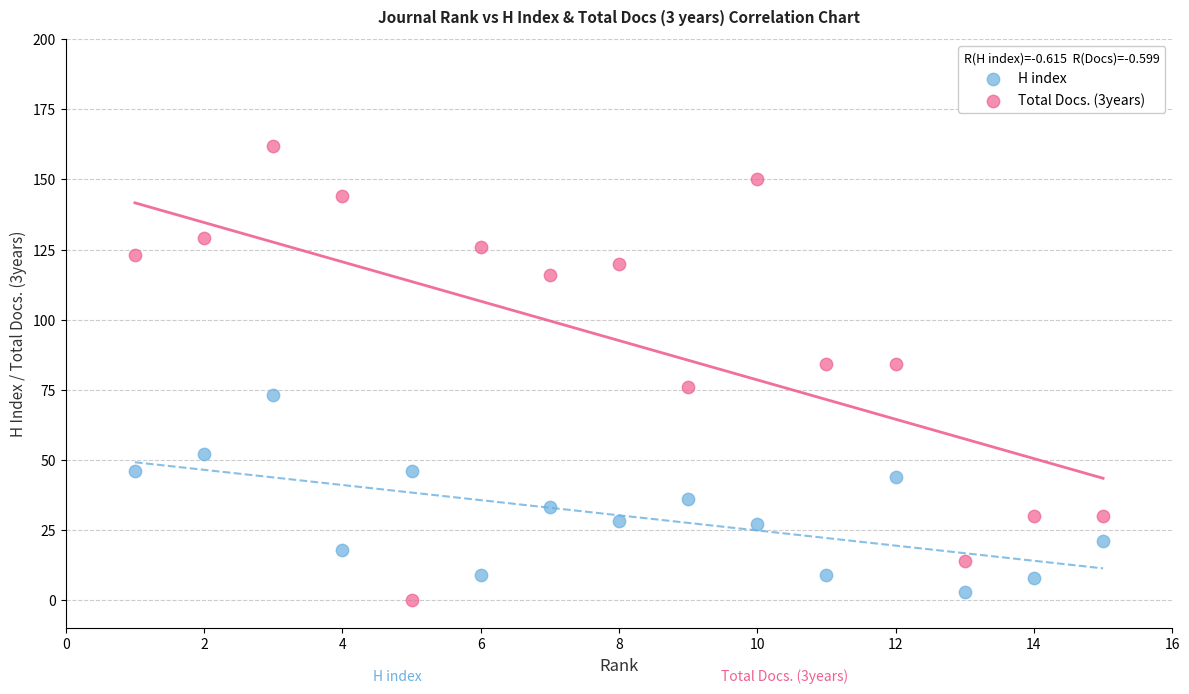

Which series reaches the maximum Y coordinate?

Total Docs. (3years)